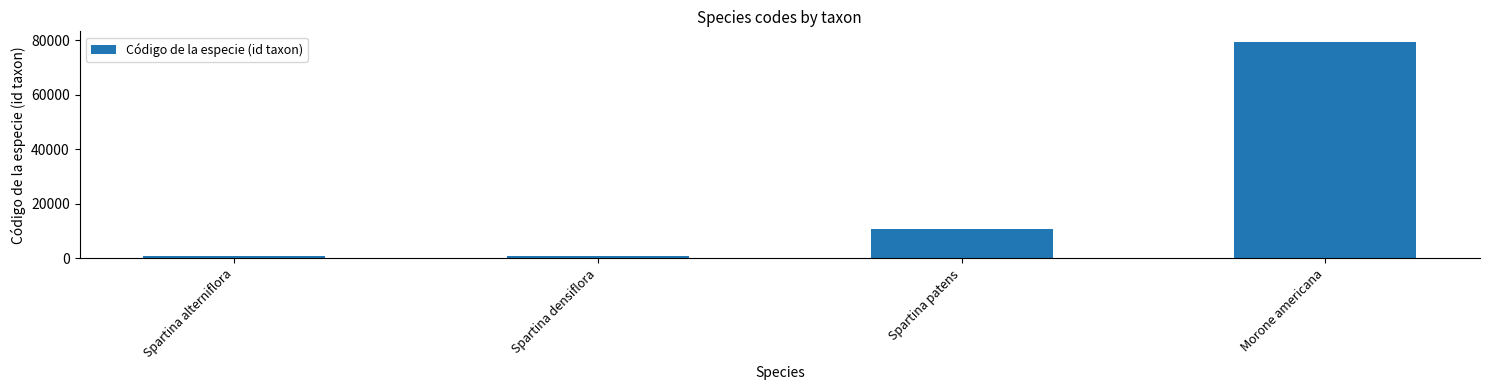

What is the difference between the maximum and minimum values?

78574